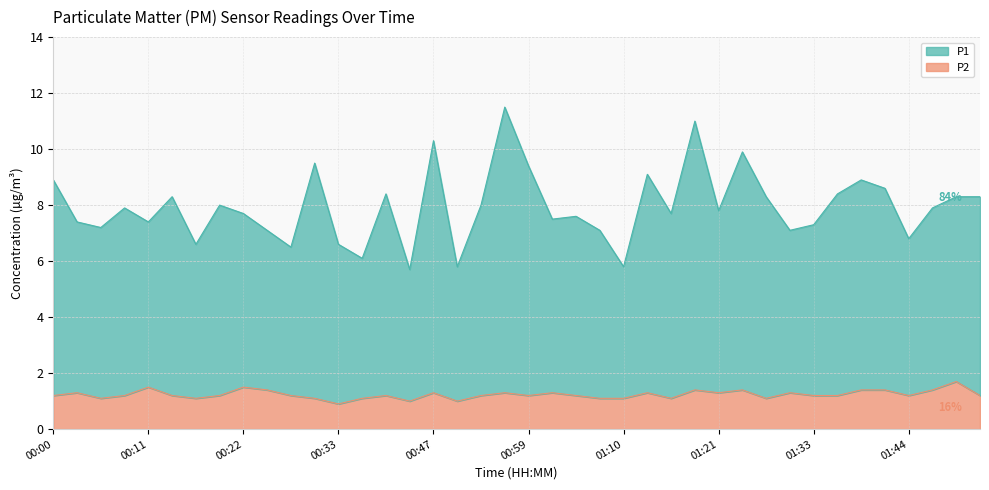

How many interior local valleys does the P1 series have?

13